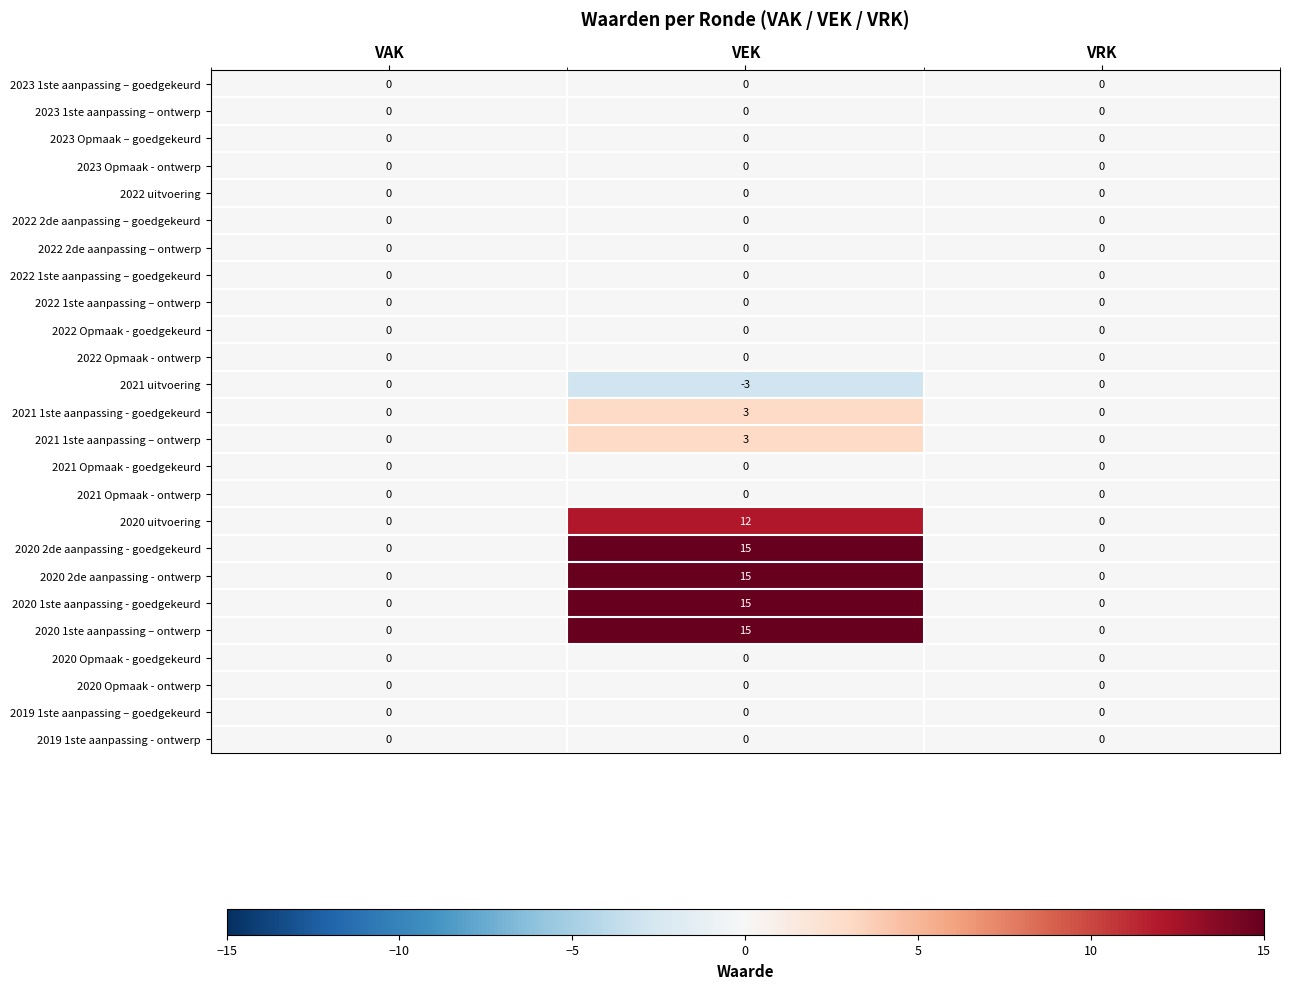

Which label corresponds to the largest value in the chart?

VEK